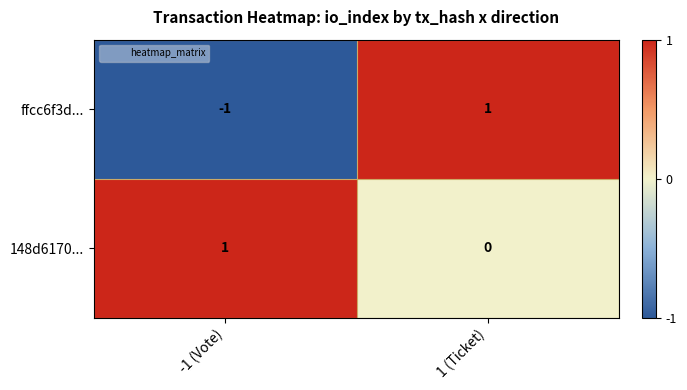

At which category does the chart reach its minimum across all series?

-1 (Vote)